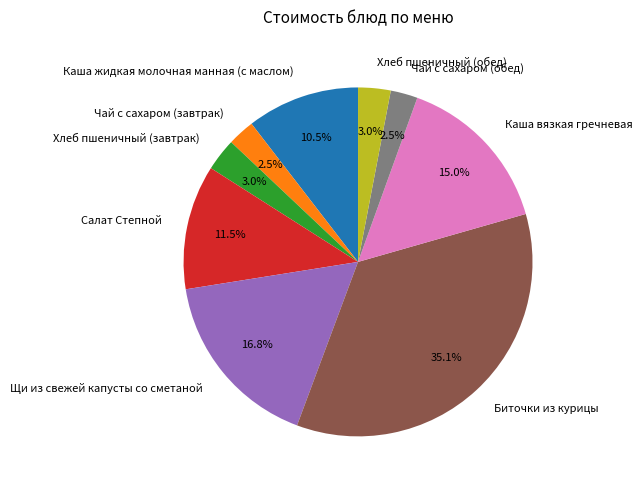

How much of the chart is everything except Салат Степной?

88.5%